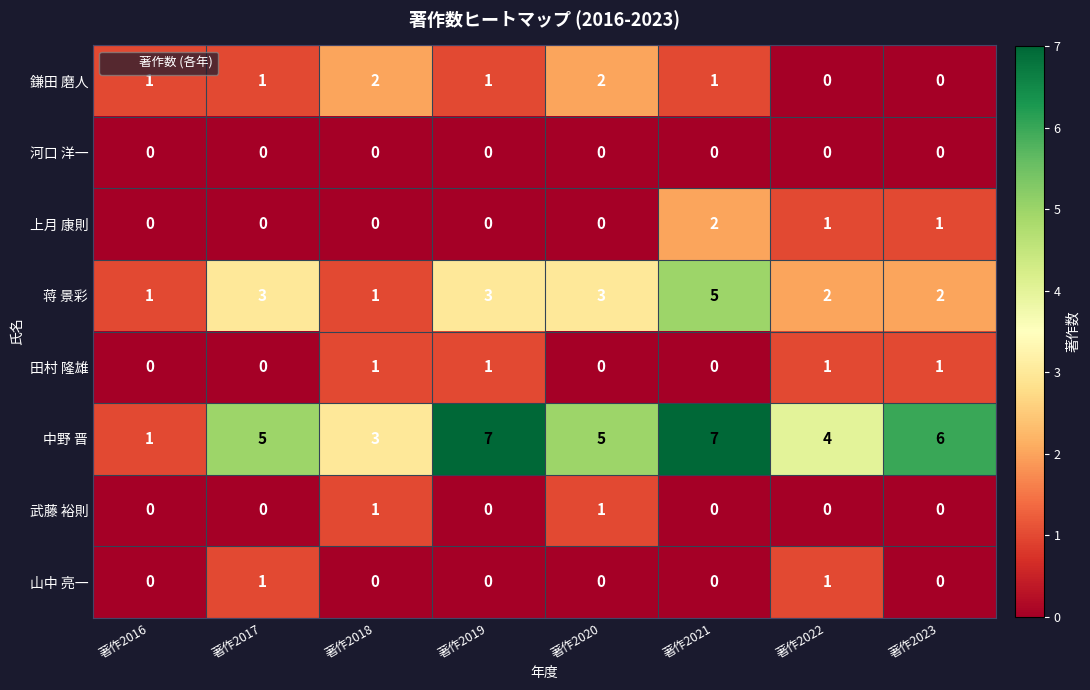

Which series has the largest range (max minus min)?

中野 晋